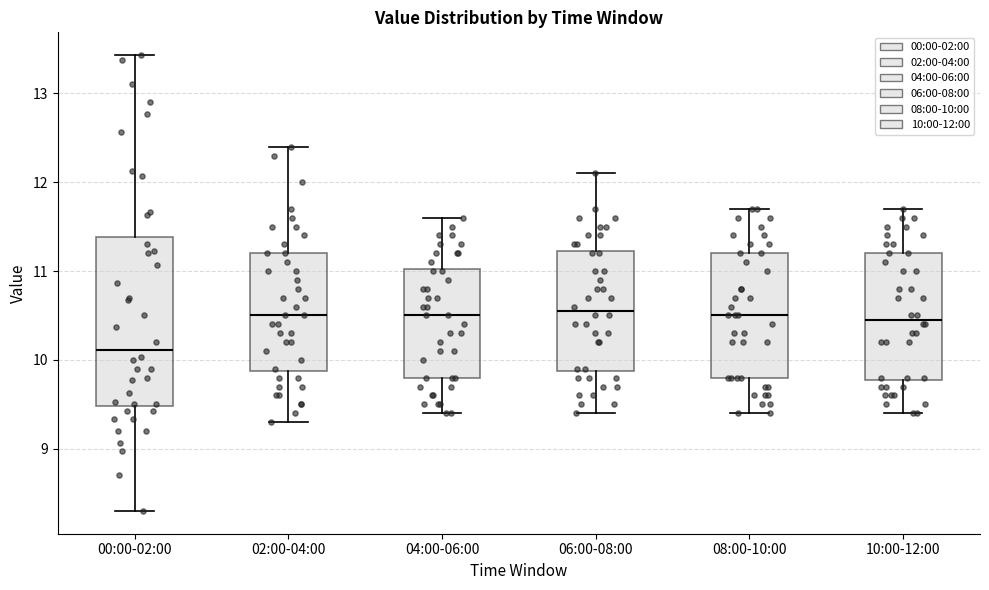

Which box has the lowest median line?

00:00-02:00